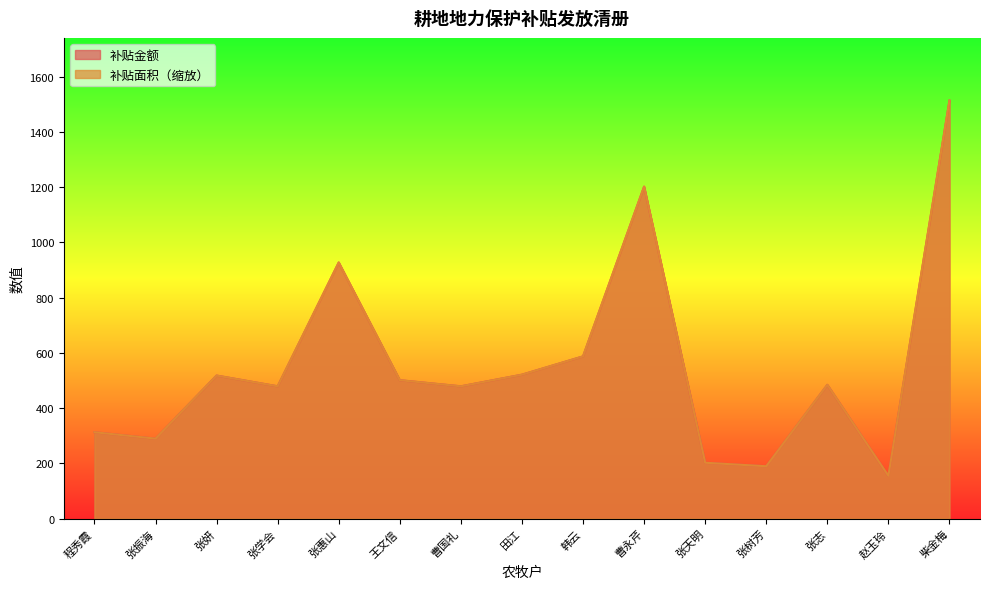

At which category does 补贴金额 reach its first local peak?

张妍